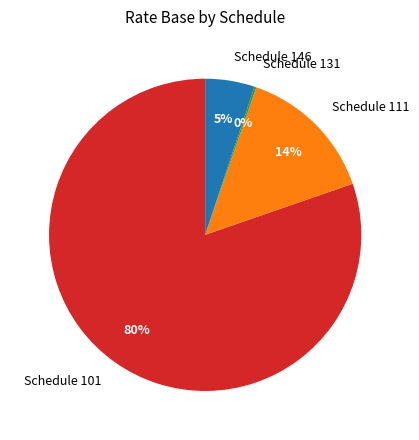

The Schedule 101 slice represents 80% of the pie. True or false?

True